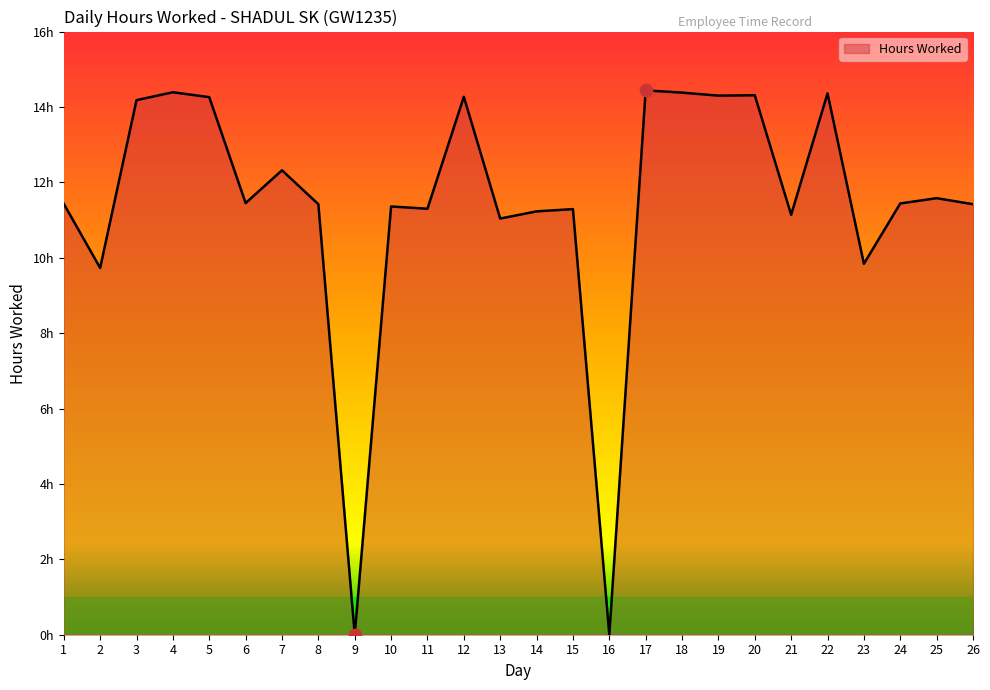

What is the change in value from 14 to 22?

+3.1